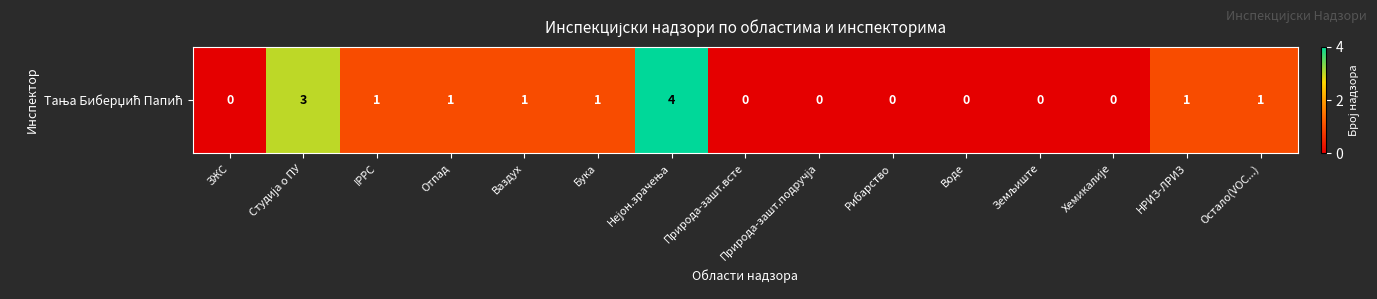

Which has a higher value, Хемикалије or IPPC?

IPPC